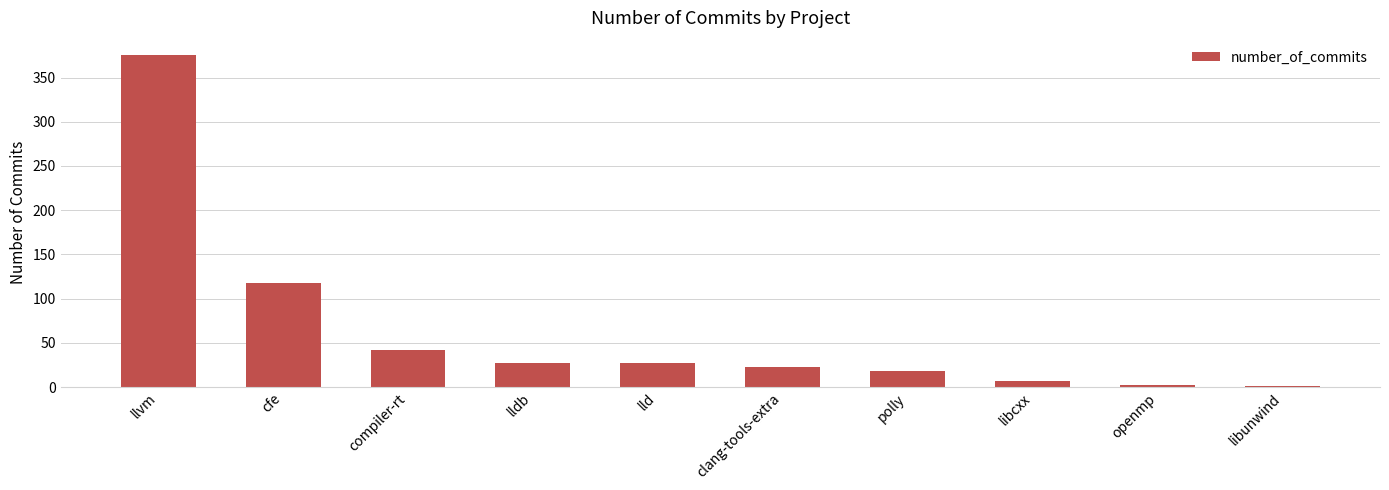

What is the sum of the values at lldb and libunwind?

28